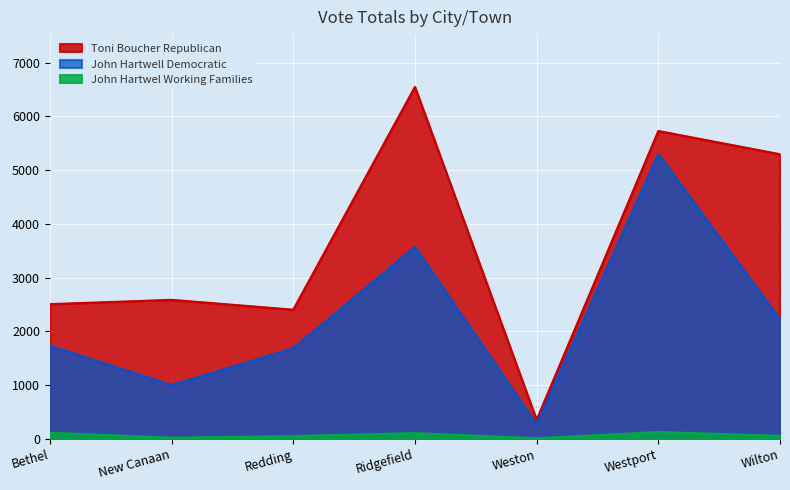

Where is John Hartwell Democratic nearest to the value 2784?

Wilton